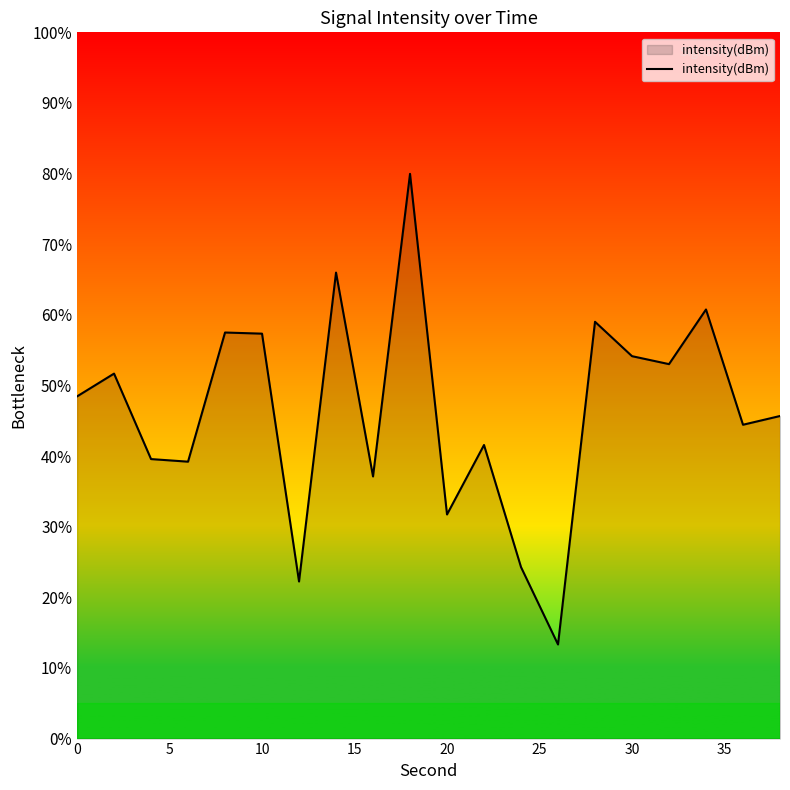

How many values exceed 48?

10